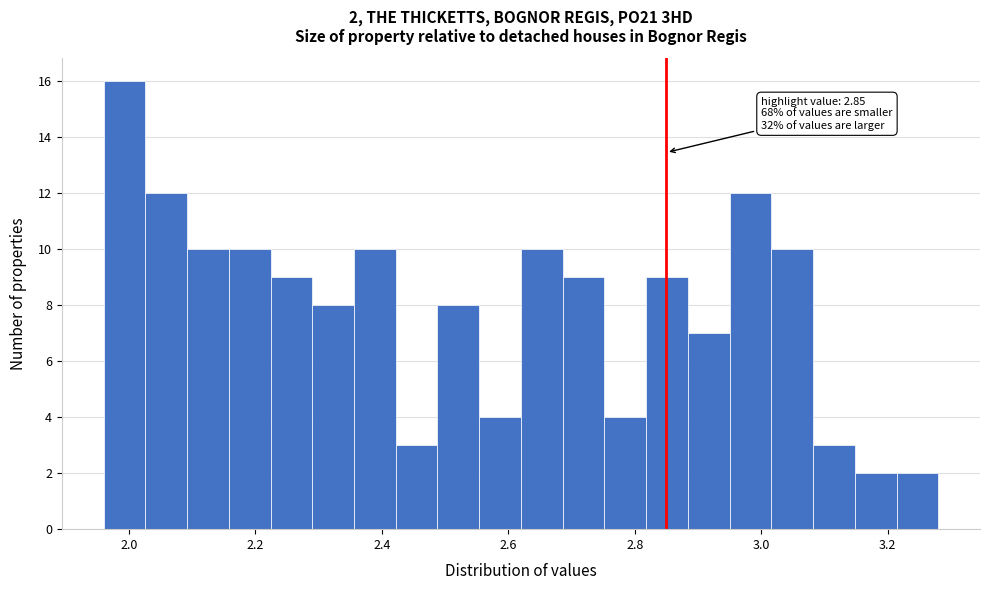

Around what value on the x-axis is the tallest bar? Give the approximate position of its centre, as read against the axis.

2.00